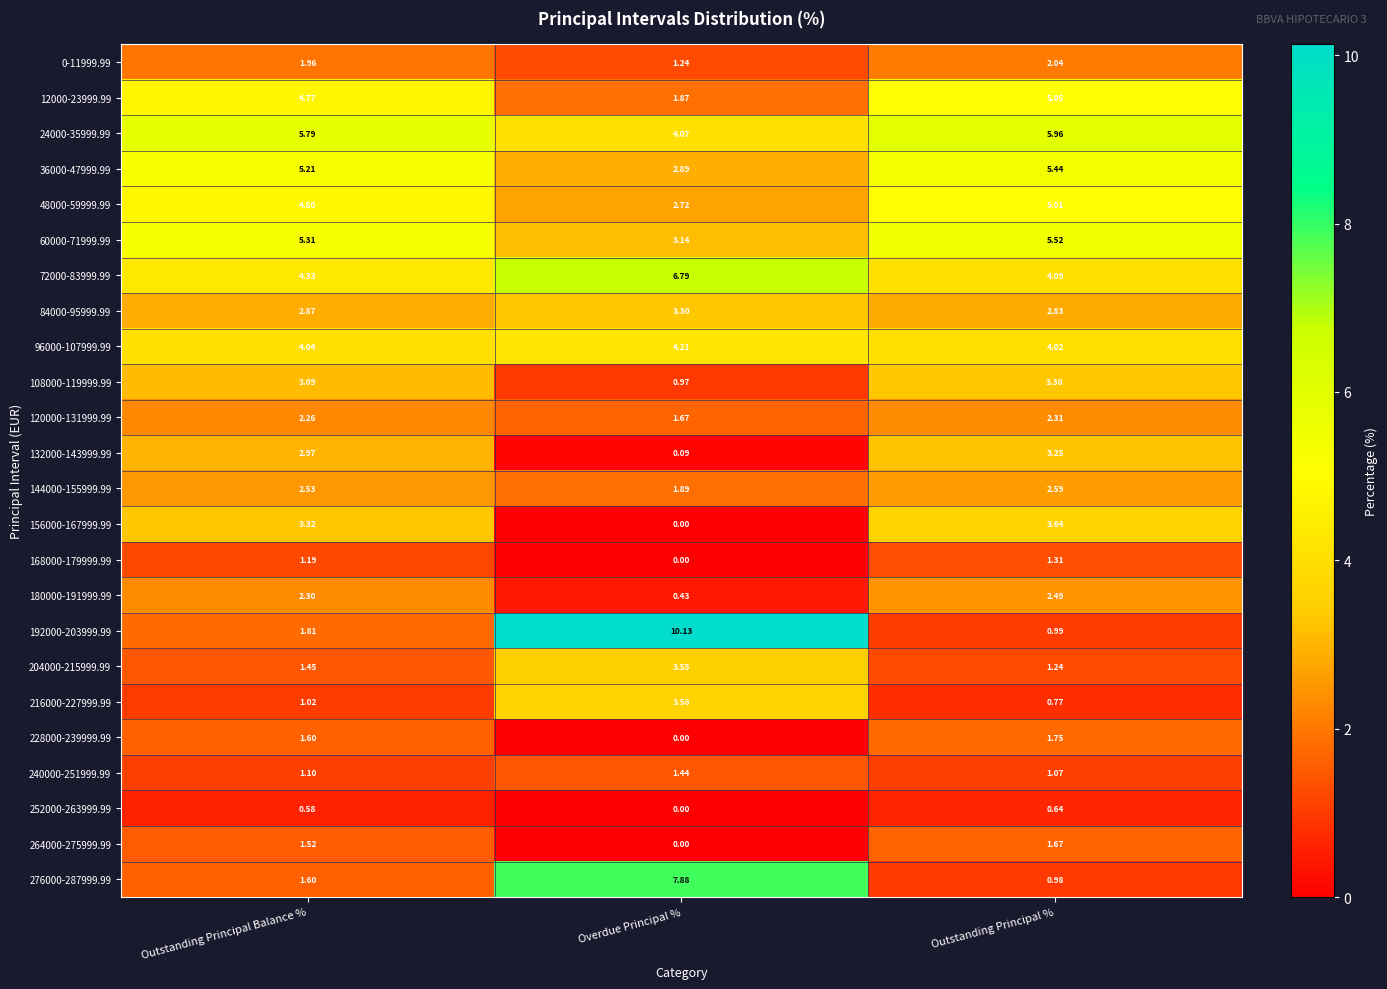

What is the total value across all series at Outstanding Principal Balance %?

67.4